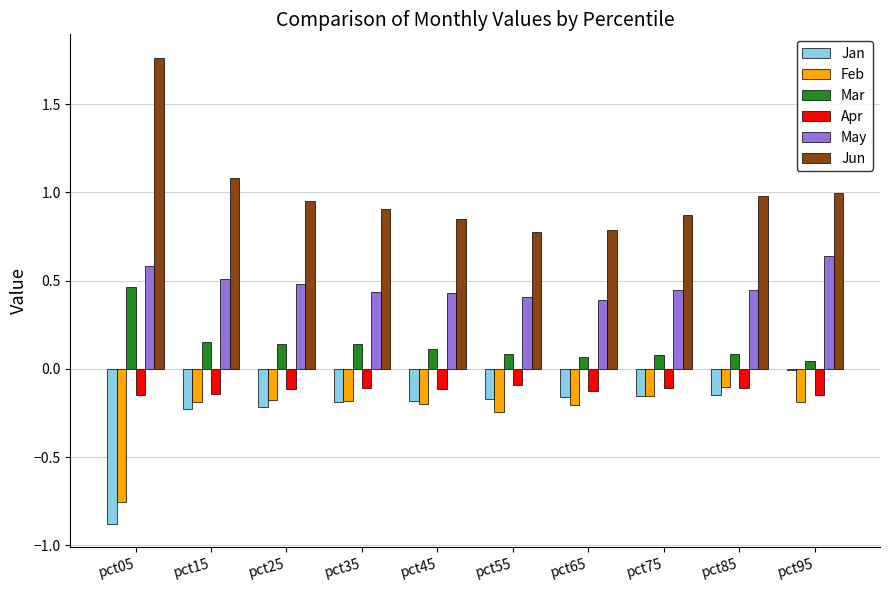

Are the bars grouped side by side (vs. stacked)?

Yes